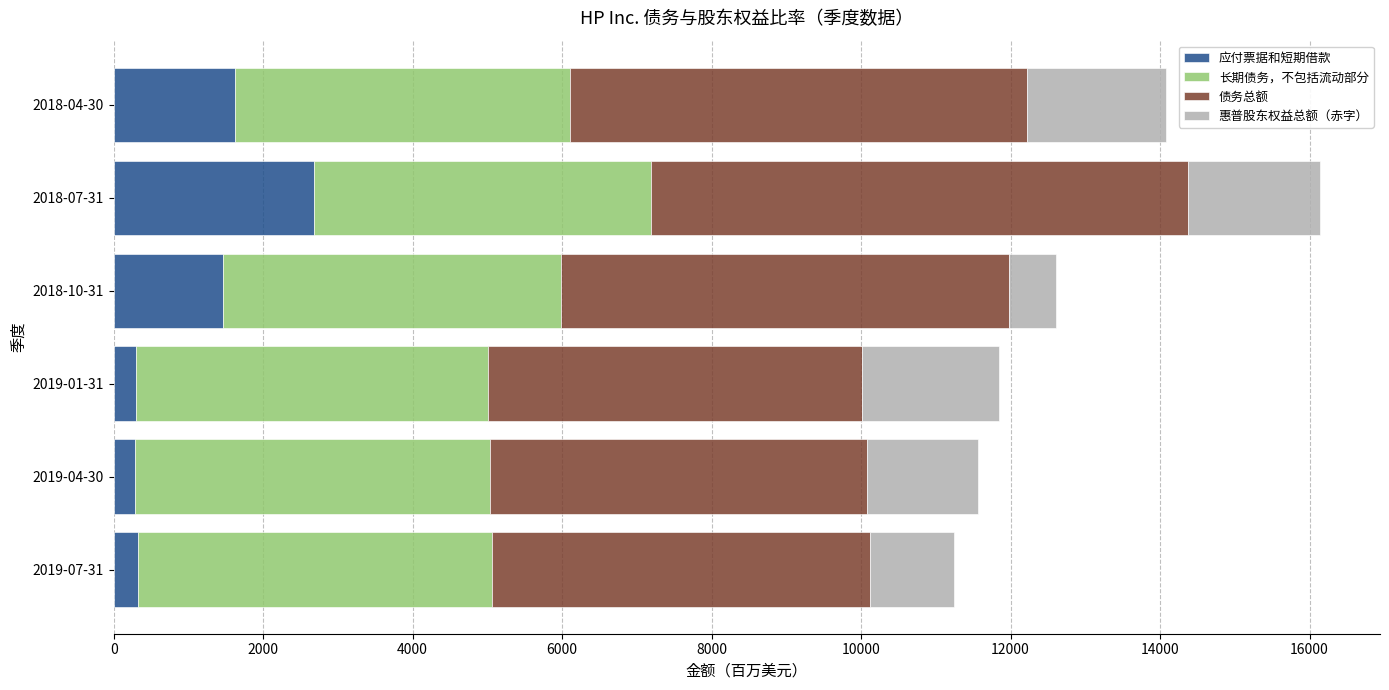

At which category is the sum across all series the highest?

2018-07-31